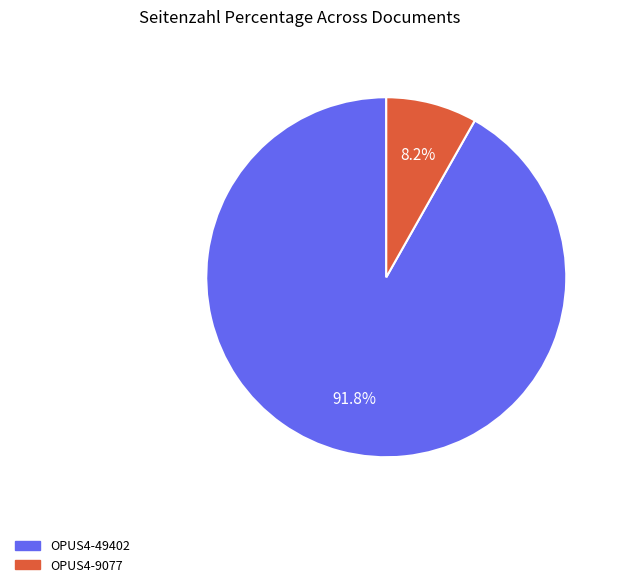

What is the ratio of the value at OPUS4-49402 to the value at OPUS4-9077?

11.2